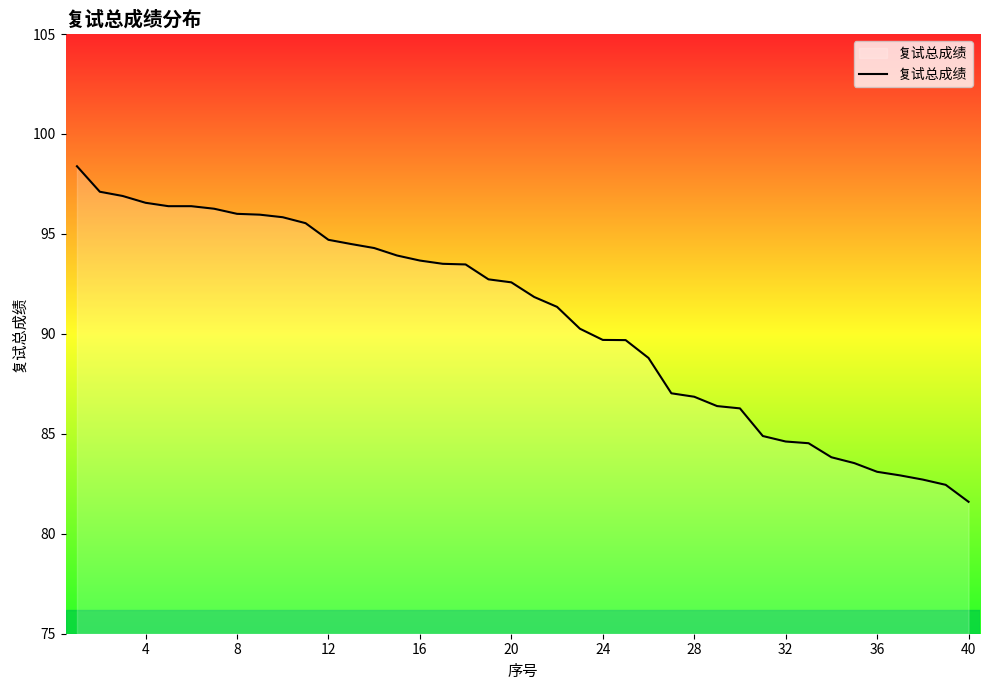

What is the greatest value displayed?

98.4